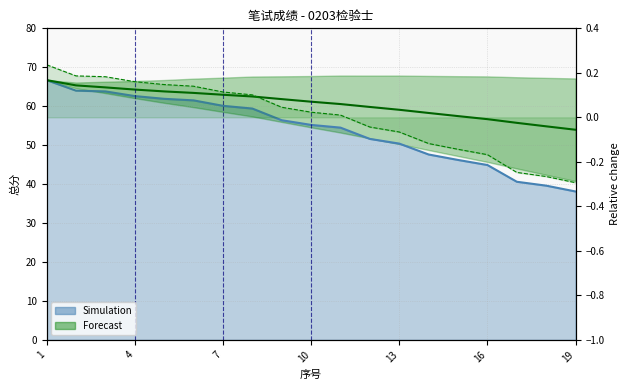

What is the maximum value shown in the chart?

0.2